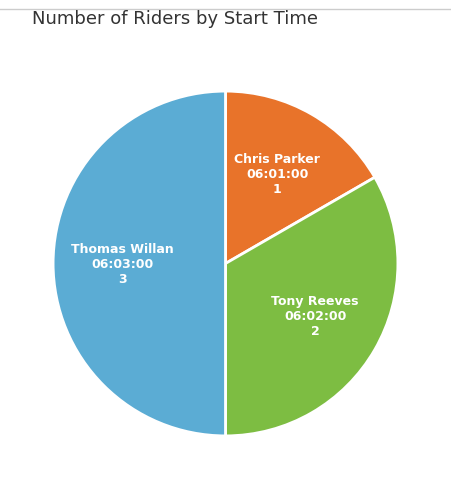

The Tony Reeves 06:02:00 slice represents 33% of the pie. True or false?

True